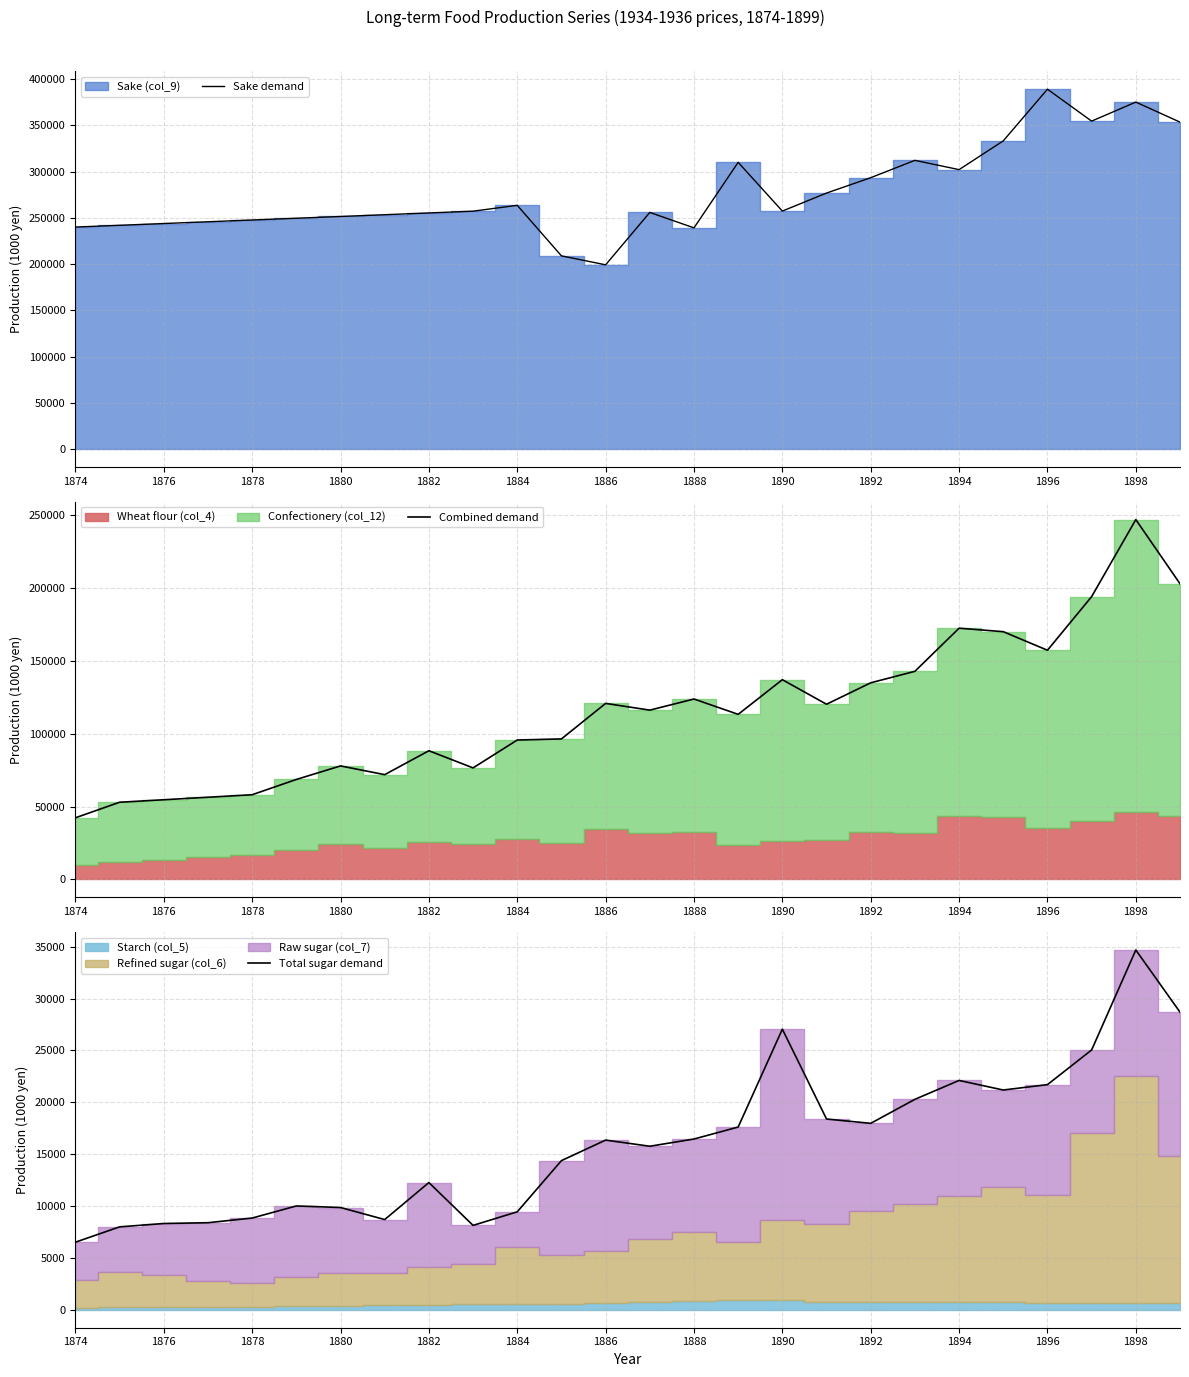

What is the maximum value for Combined demand?

247139